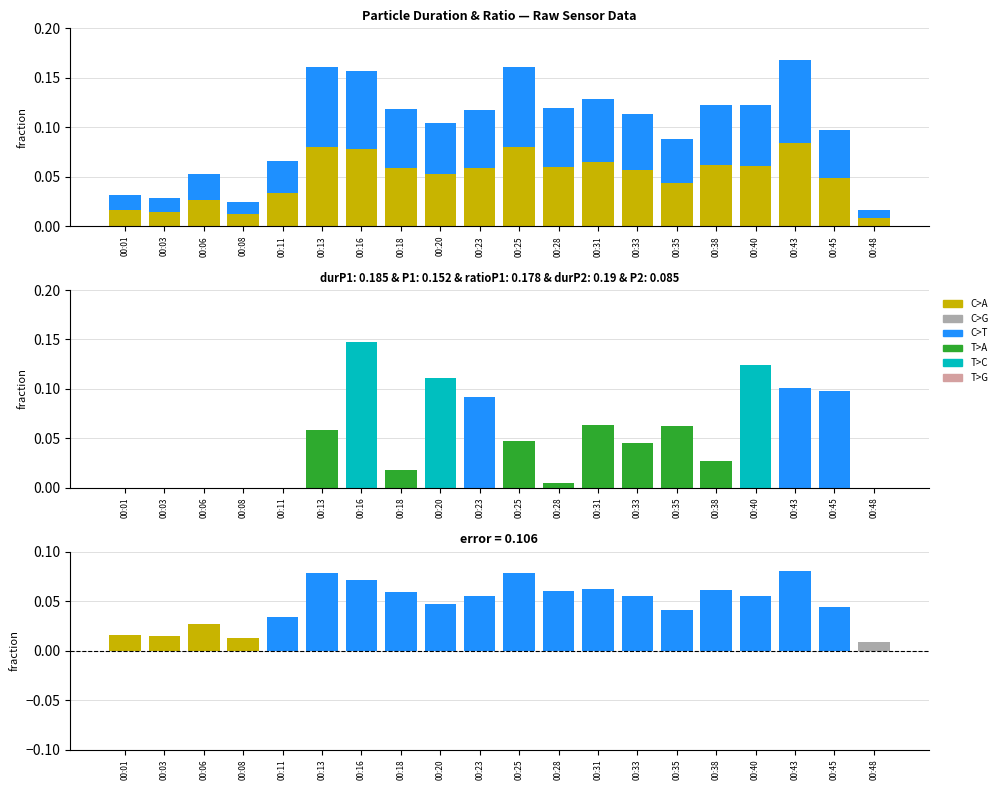

Rank the categories by P1 value from highest to lowest.

00:43, 00:13, 00:25, 00:16, 00:31, 00:38, 00:40, 00:28, 00:18, 00:23, 00:33, 00:20, 00:45, 00:35, 00:11, 00:06, 00:01, 00:03, 00:08, 00:48